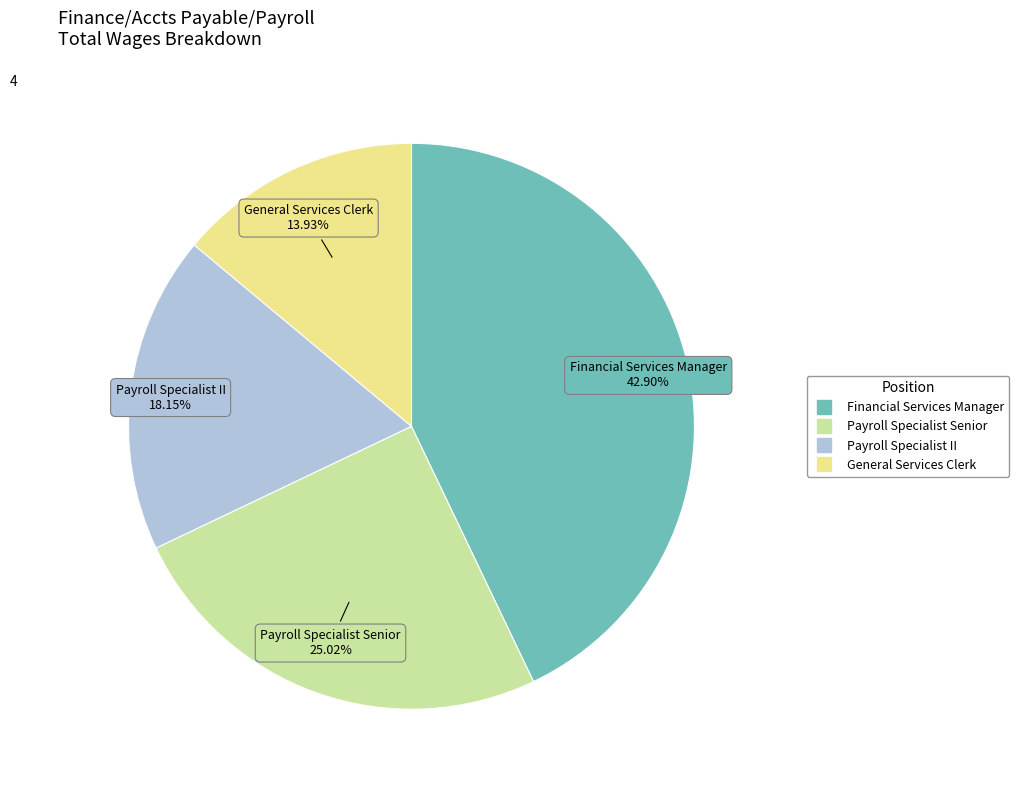

Rank the categories by value from lowest to highest.

General Services Clerk, Payroll Specialist II, Payroll Specialist Senior, Financial Services Manager